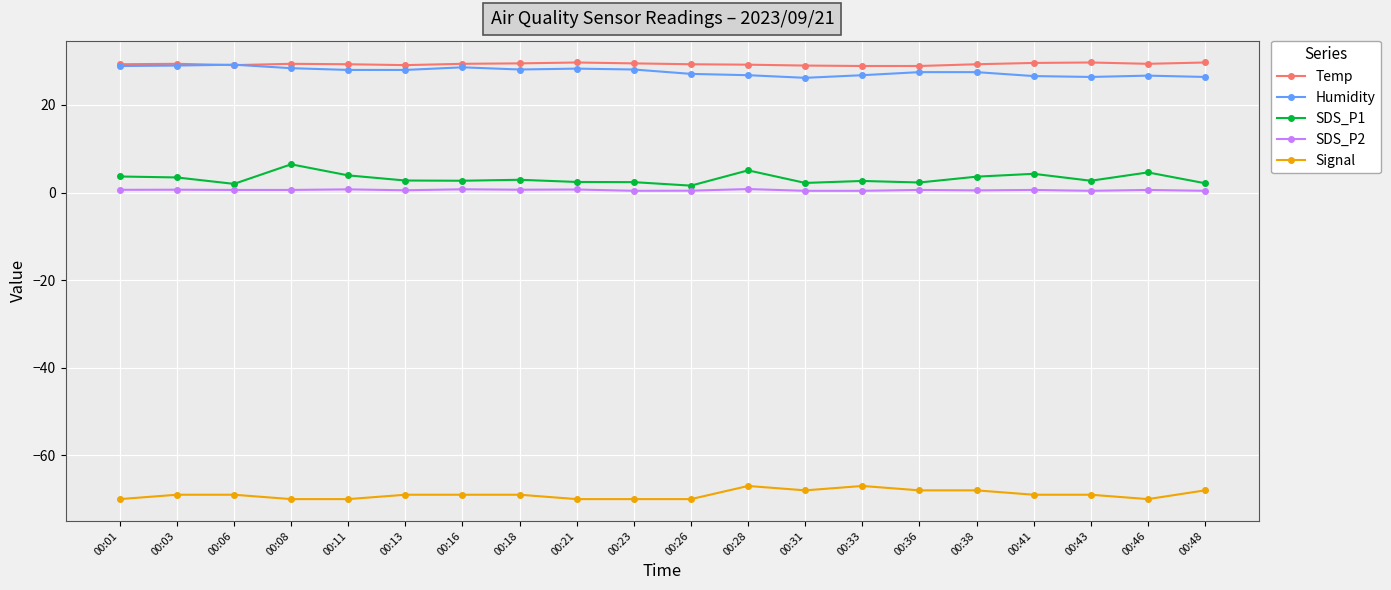

What is the maximum value shown in the chart?

29.7